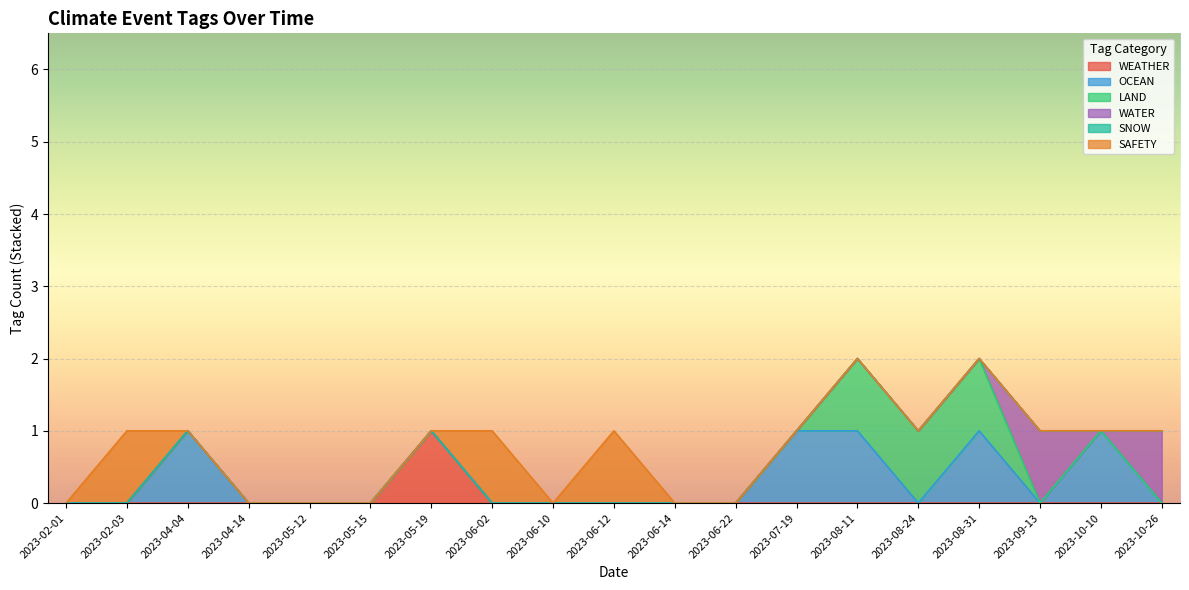

How many categories are shown in the chart?

19